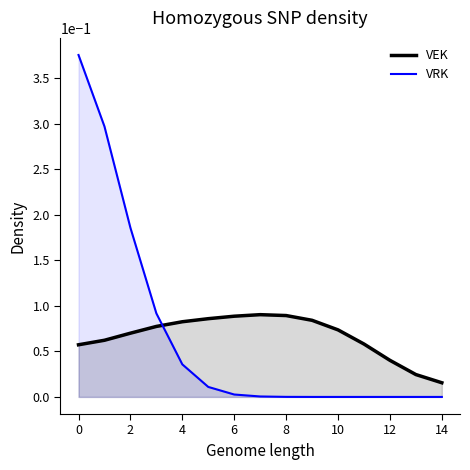

At 4, list the series in order from smallest to largest.

VRK, VEK